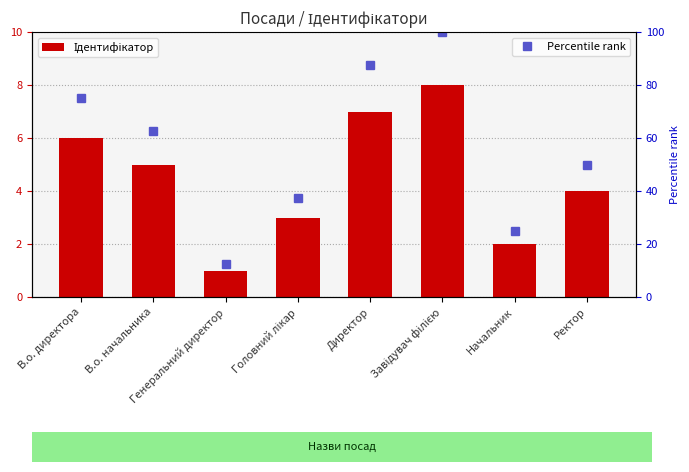

True or false: Percentile rank has a value of 100.0 at Завідувач філією.

True